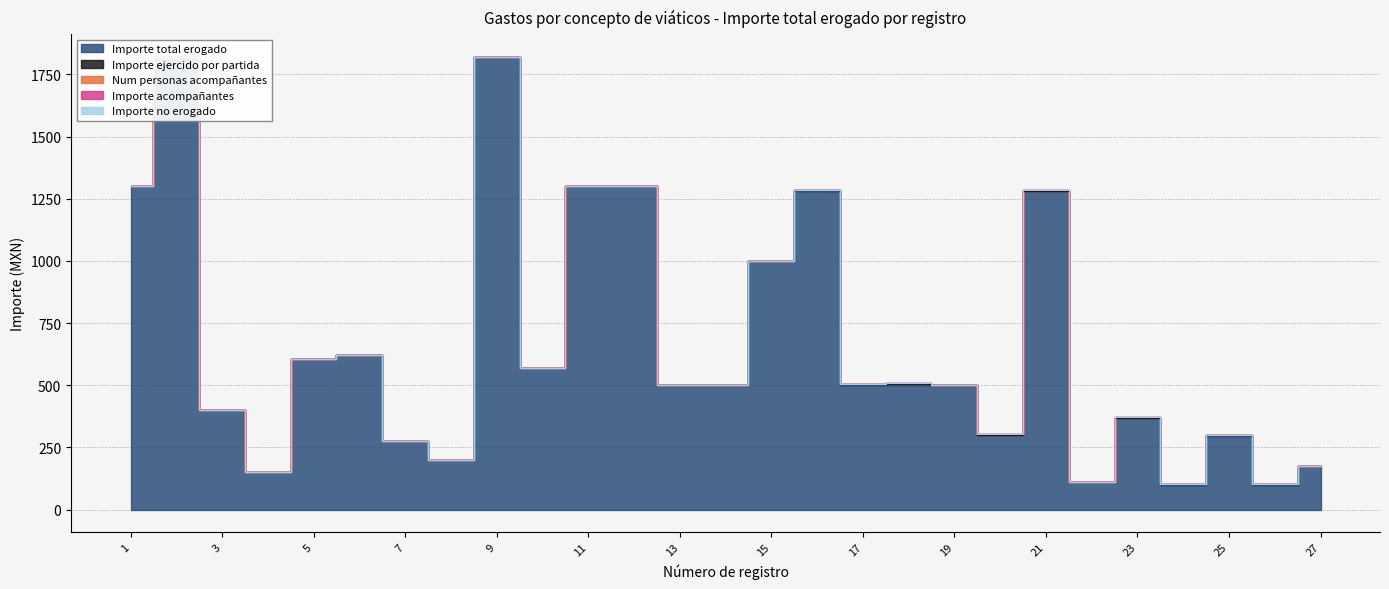

Which label corresponds to the largest value in the chart?

2